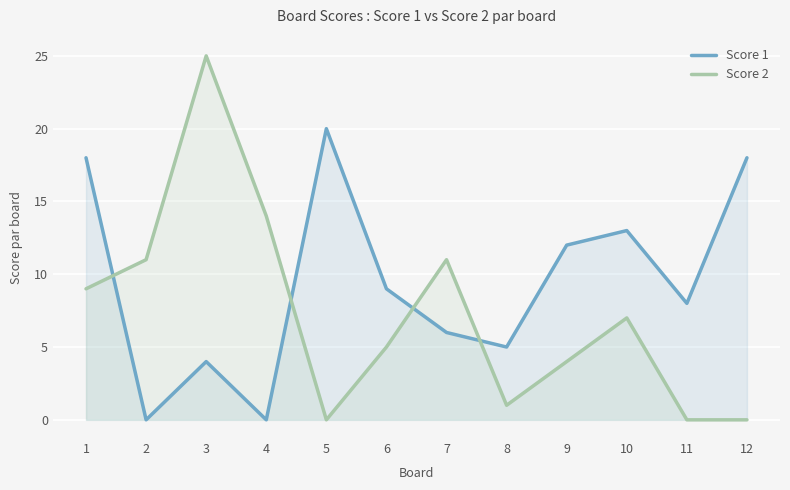

The Score 2 series shows 0 at 12. True or false?

True